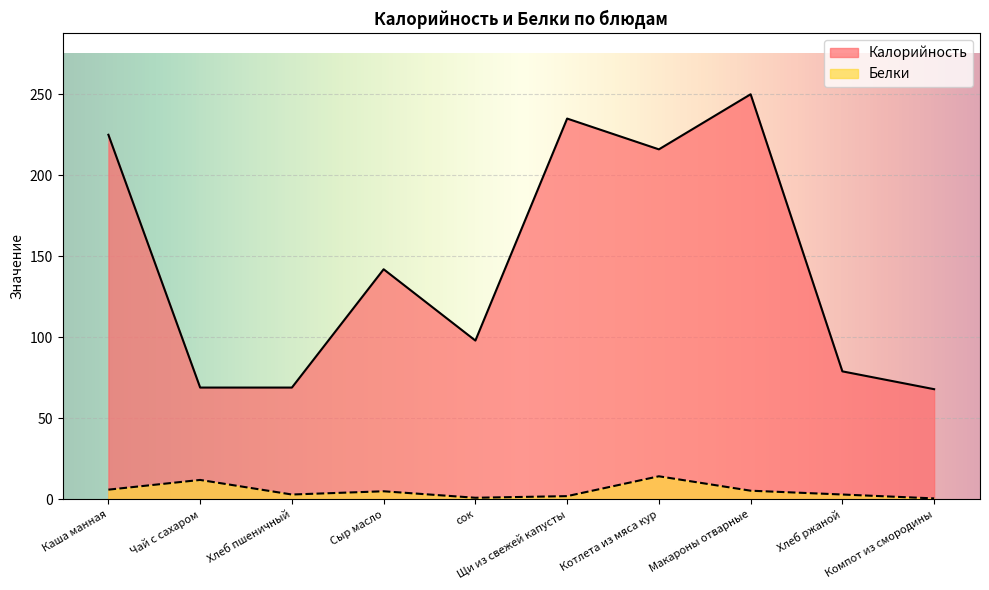

How many distinct data groups are displayed?

2